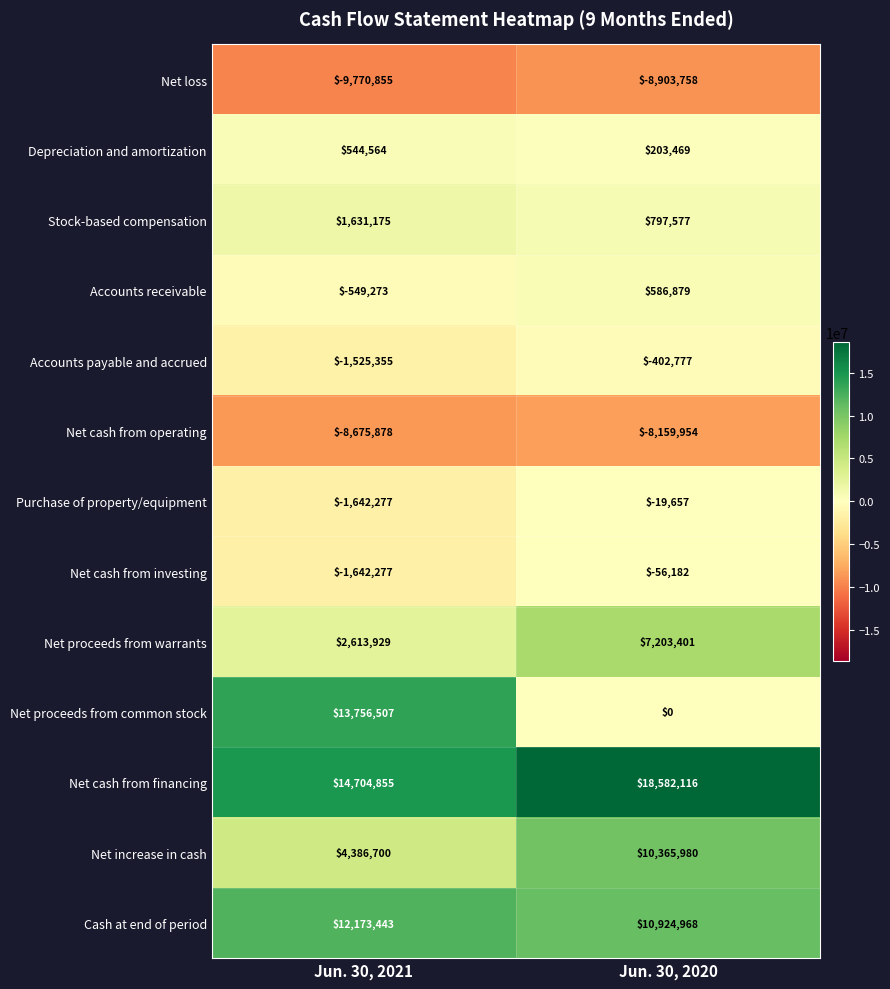

Reading left to right, what are all the values shown in this chart?

Net loss: Jun. 30, 2021=-9770855	Jun. 30, 2020=-8903758
Depreciation and amortization: Jun. 30, 2021=544564	Jun. 30, 2020=203469
Stock-based compensation: Jun. 30, 2021=1631175	Jun. 30, 2020=797577
Accounts receivable: Jun. 30, 2021=-549273	Jun. 30, 2020=586879
Accounts payable and accrued: Jun. 30, 2021=-1525355	Jun. 30, 2020=-402777
Net cash from operating: Jun. 30, 2021=-8675878	Jun. 30, 2020=-8159954
Purchase of property/equipment: Jun. 30, 2021=-1642277	Jun. 30, 2020=-19657
Net cash from investing: Jun. 30, 2021=-1642277	Jun. 30, 2020=-56182
Net proceeds from warrants: Jun. 30, 2021=2613929	Jun. 30, 2020=7203401
Net proceeds from common stock: Jun. 30, 2021=13756507	Jun. 30, 2020=0
Net cash from financing: Jun. 30, 2021=14704855	Jun. 30, 2020=18582116
Net increase in cash: Jun. 30, 2021=4386700	Jun. 30, 2020=10365980
Cash at end of period: Jun. 30, 2021=12173443	Jun. 30, 2020=10924968